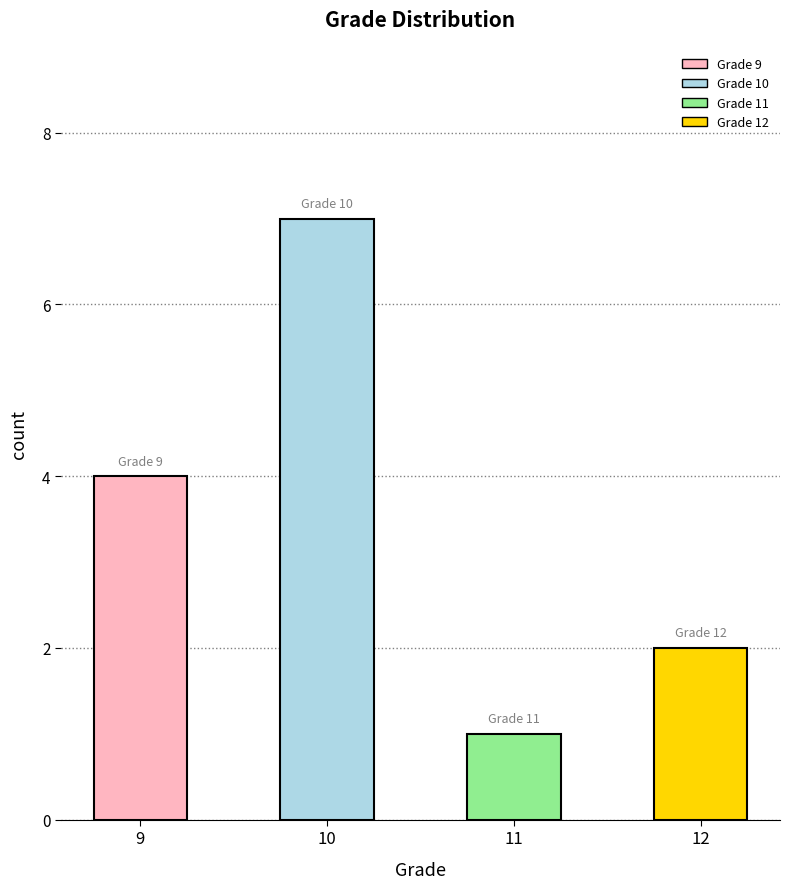

Which has a higher value, 11 or 9?

9